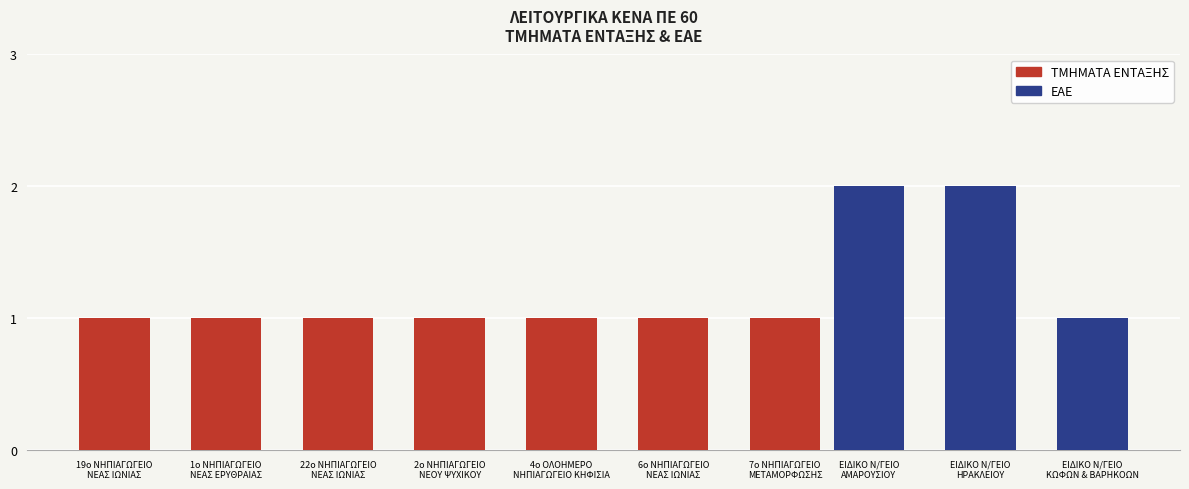

Where is the data nearest to the value 1?

ΕΙΔΙΚΟ Ν/ΓΕΙΟ ΚΩΦΩΝ & ΒΑΡΗΚΟΩΝ